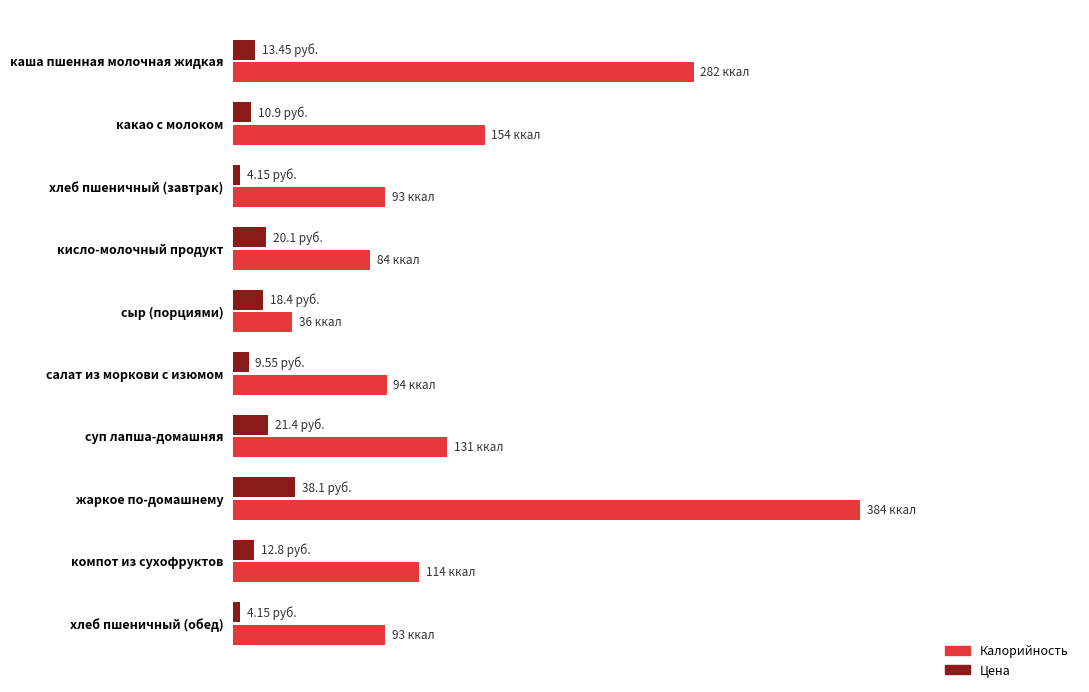

What are all the series names shown in the legend?

Калорийность, Цена